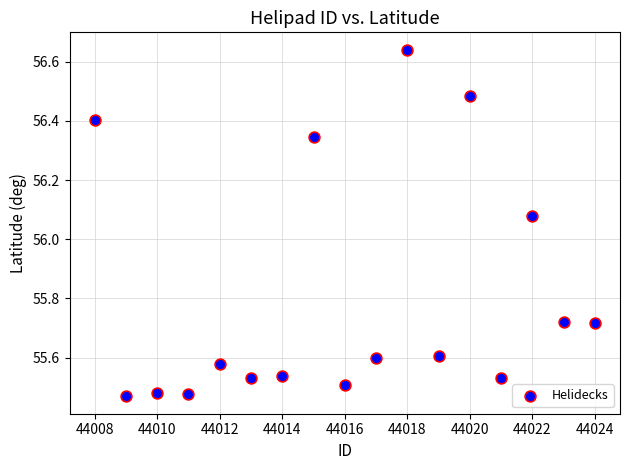

What is the range of Y values (max minus min)?

1.2